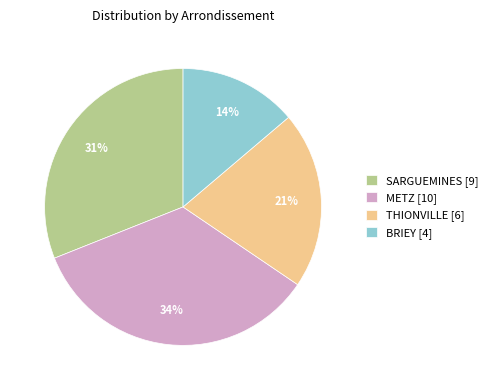

To the nearest percent, what is the combined percentage of SARGUEMINES [9] and BRIEY [4]?

45%